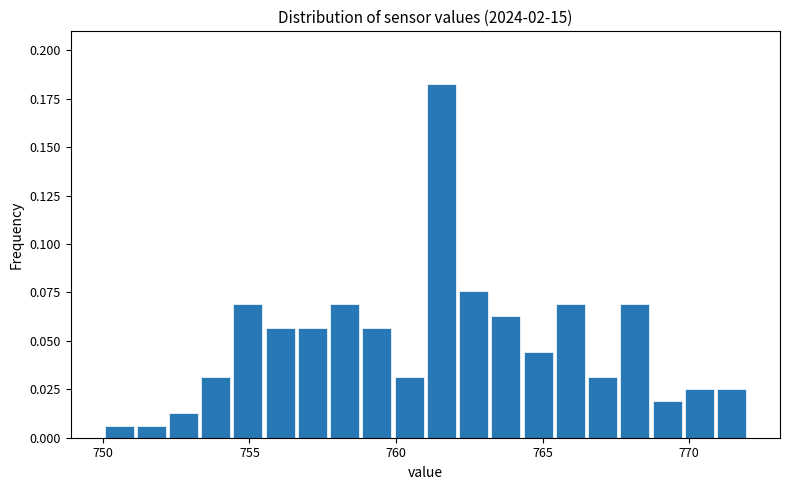

Around what value on the x-axis is the tallest bar? Give the approximate position of its centre, as read against the axis.

761.5